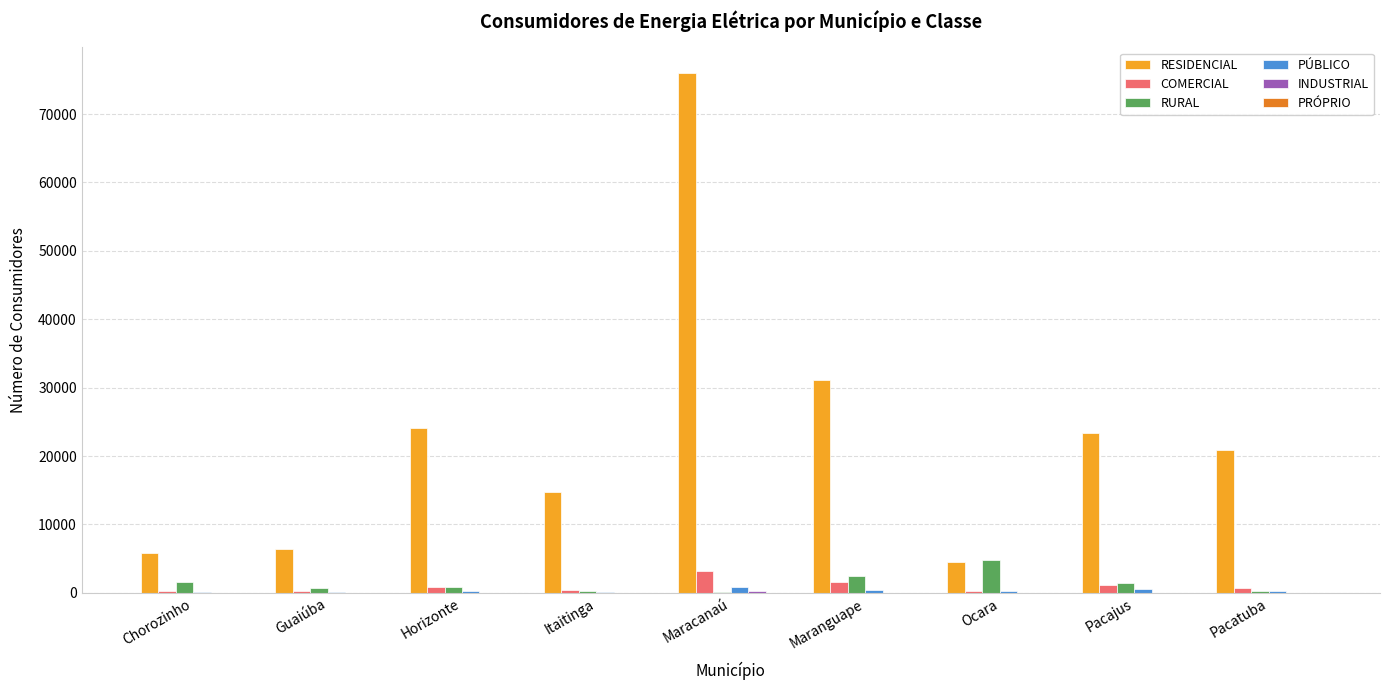

Which series has the widest spread of values?

RESIDENCIAL